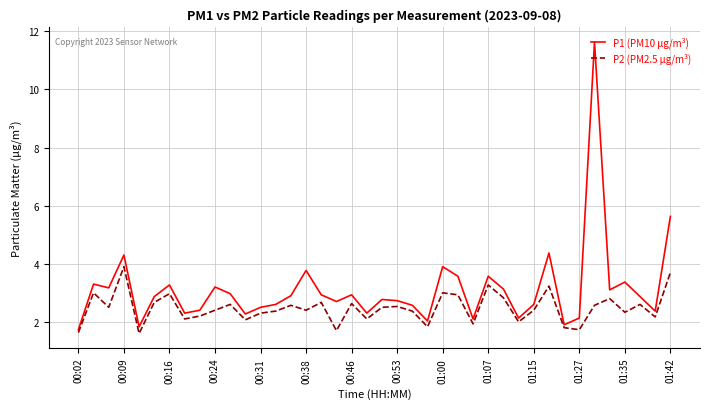

True or false: P1 (PM10 μg/m³) has more than 2 interior local peaks.

True